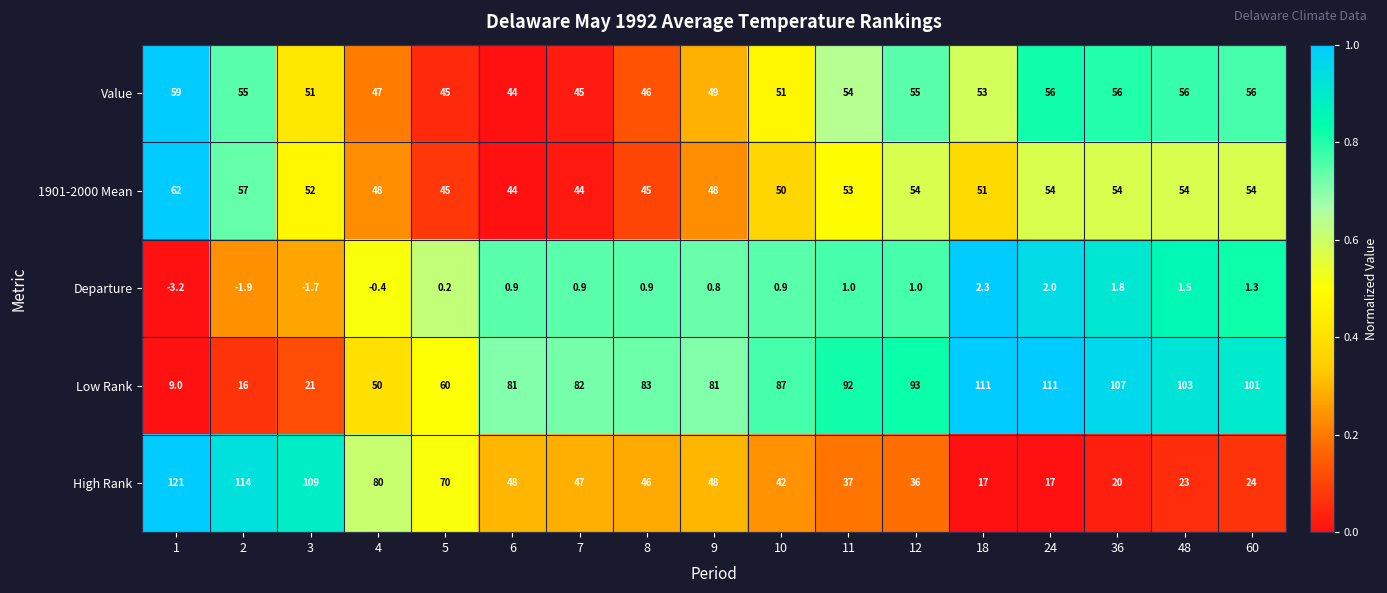

Which series has the widest spread of values?

High Rank